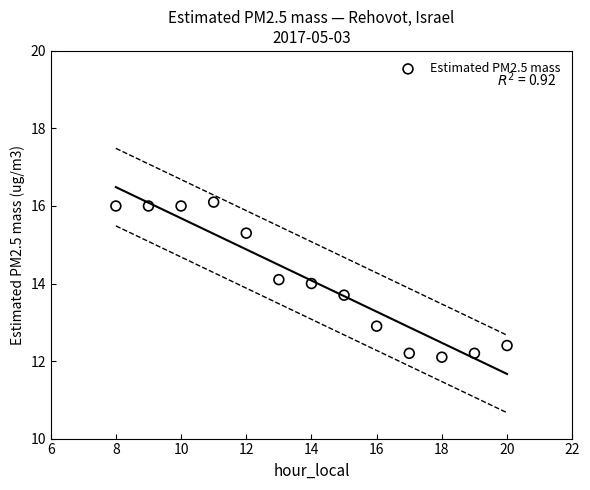

What is the range of X values (max minus min)?

12.0